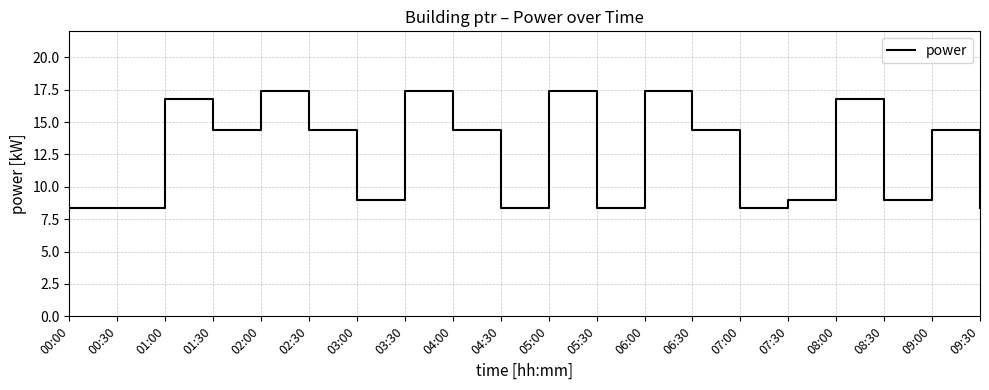

What position from the right is 05:30?

9